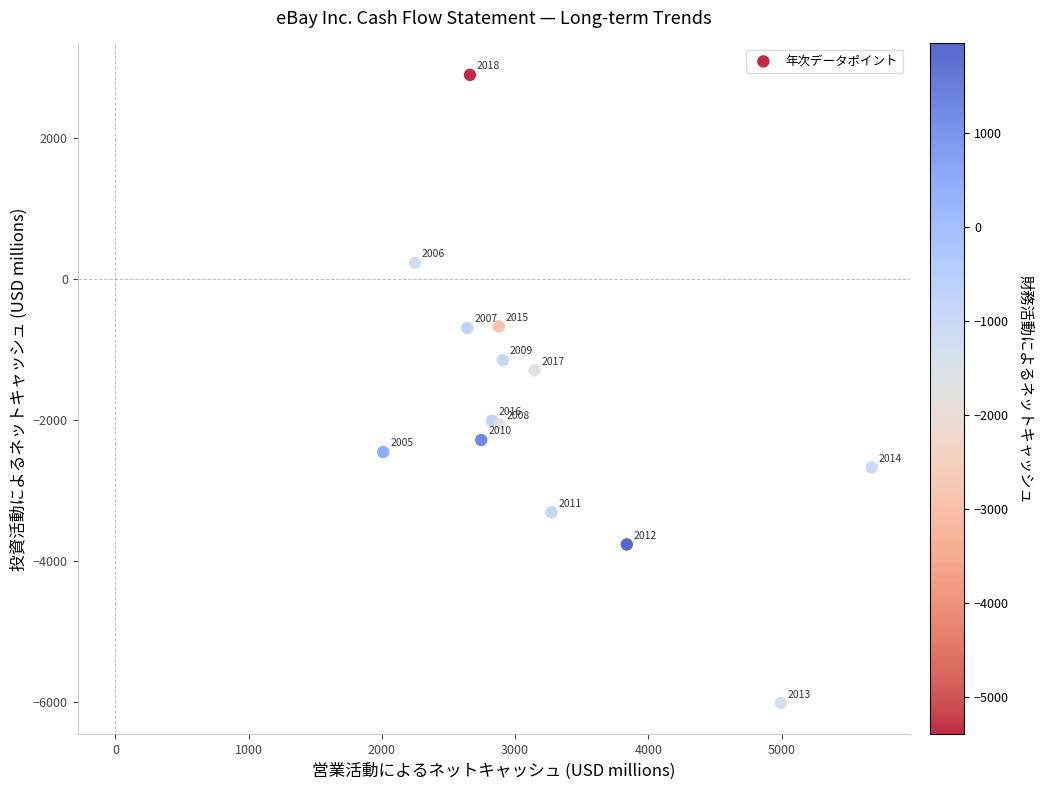

What Y value in the scatter plot is closest to -1559?

-1296